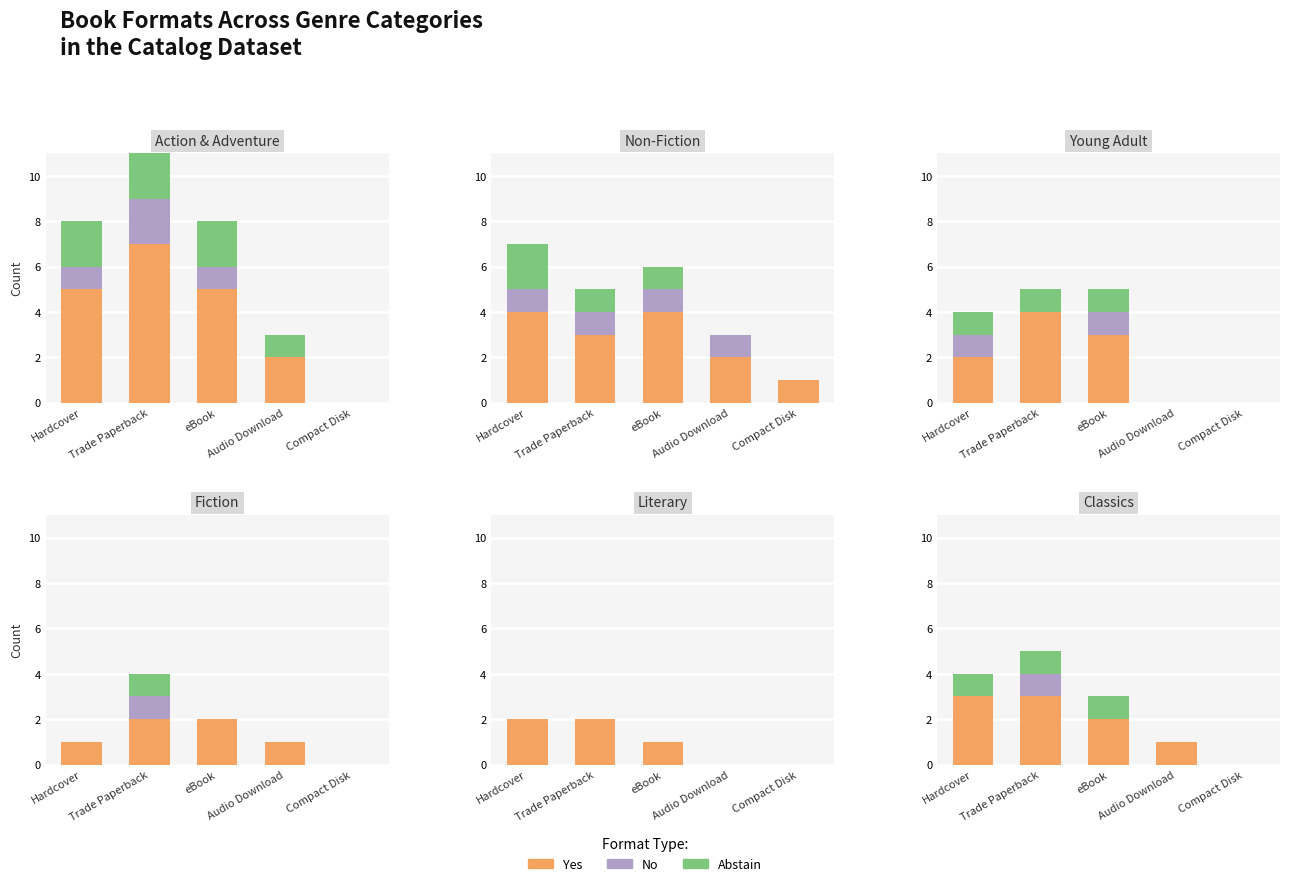

At which category is the sum across all series the highest?

Trade Paperback